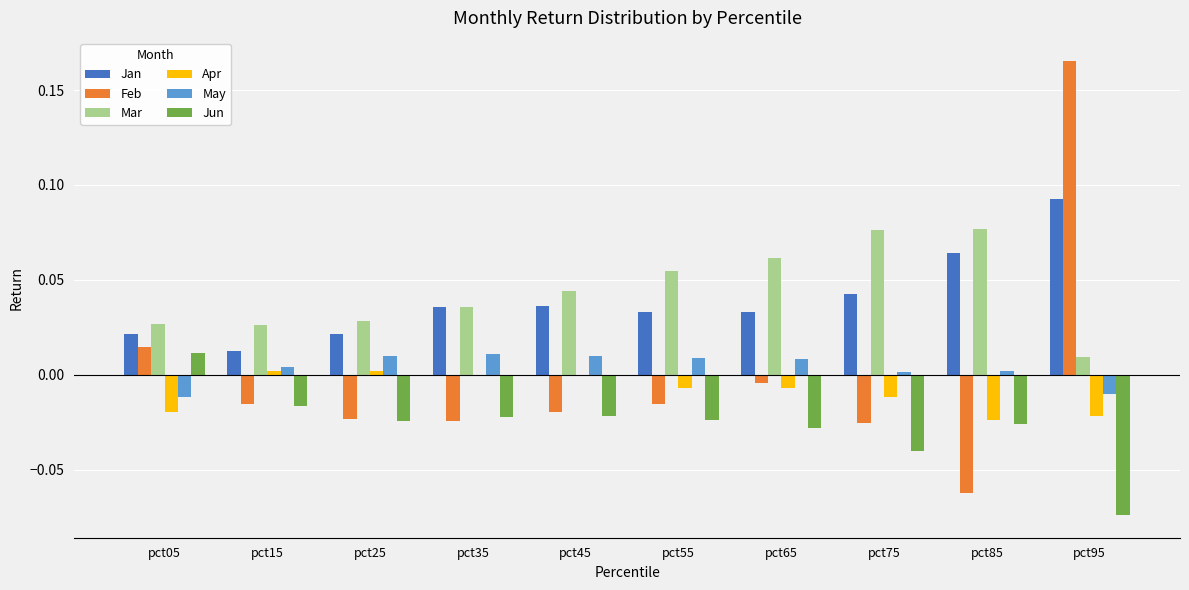

Are the bars horizontal?

No